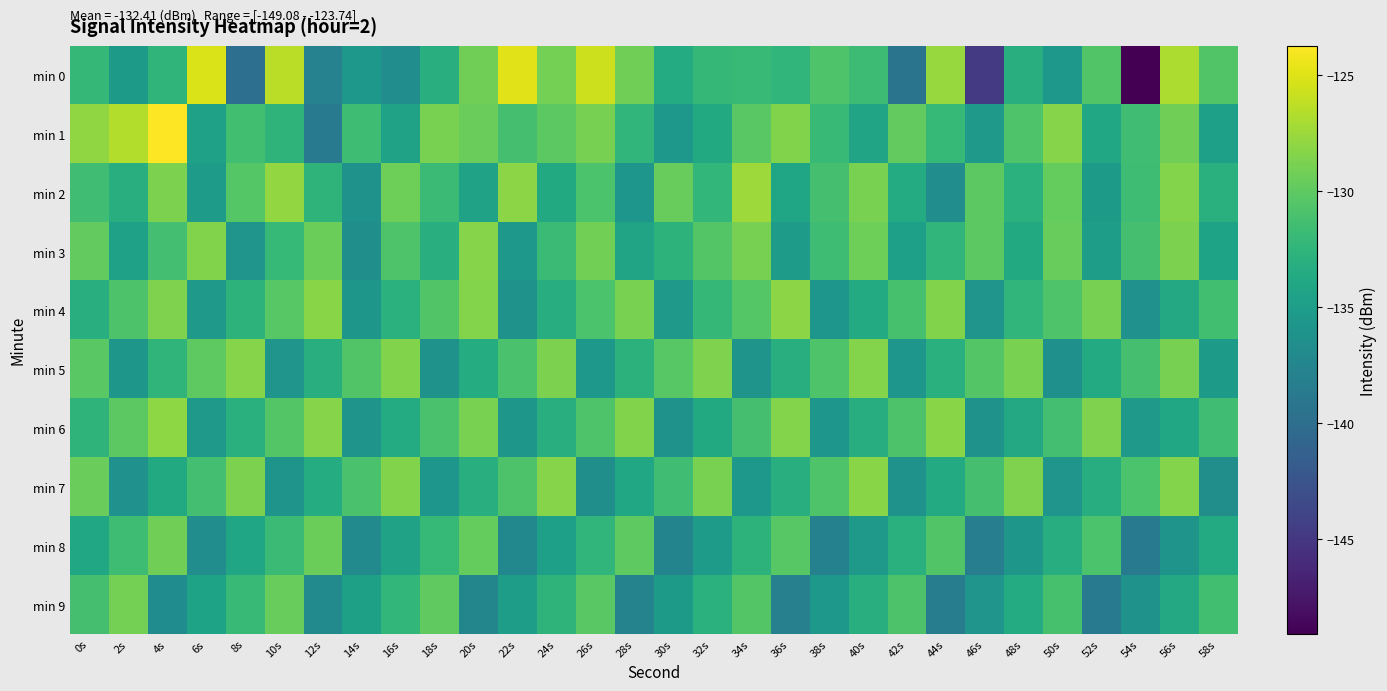

Rank the series at 46s from lowest to highest value.

min 0, min 8, min 6, min 4, min 9, min 1, min 7, min 5, min 2, min 3